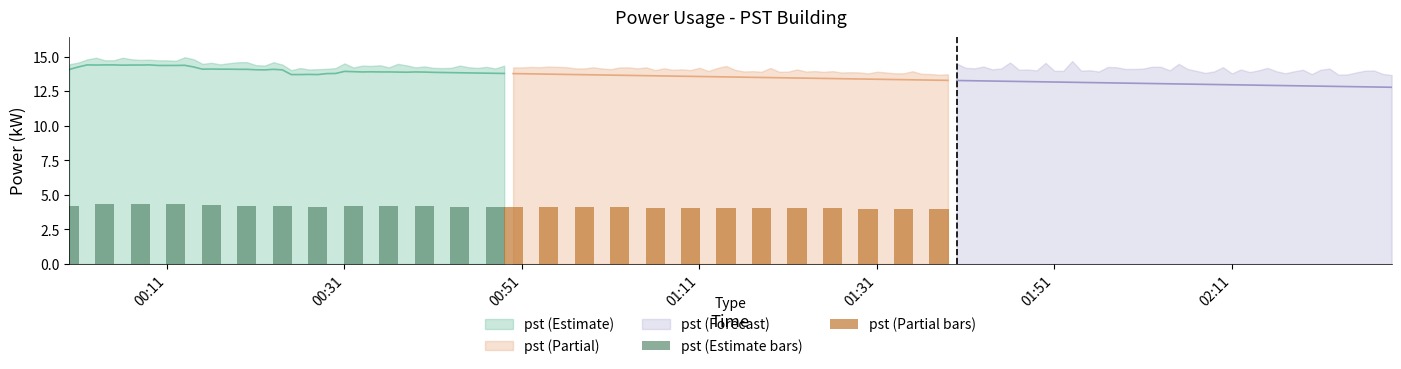

Is the value of pst (Estimate bars) at 01:31 greater than the value of pst (Partial bars) at 00:31?

Yes